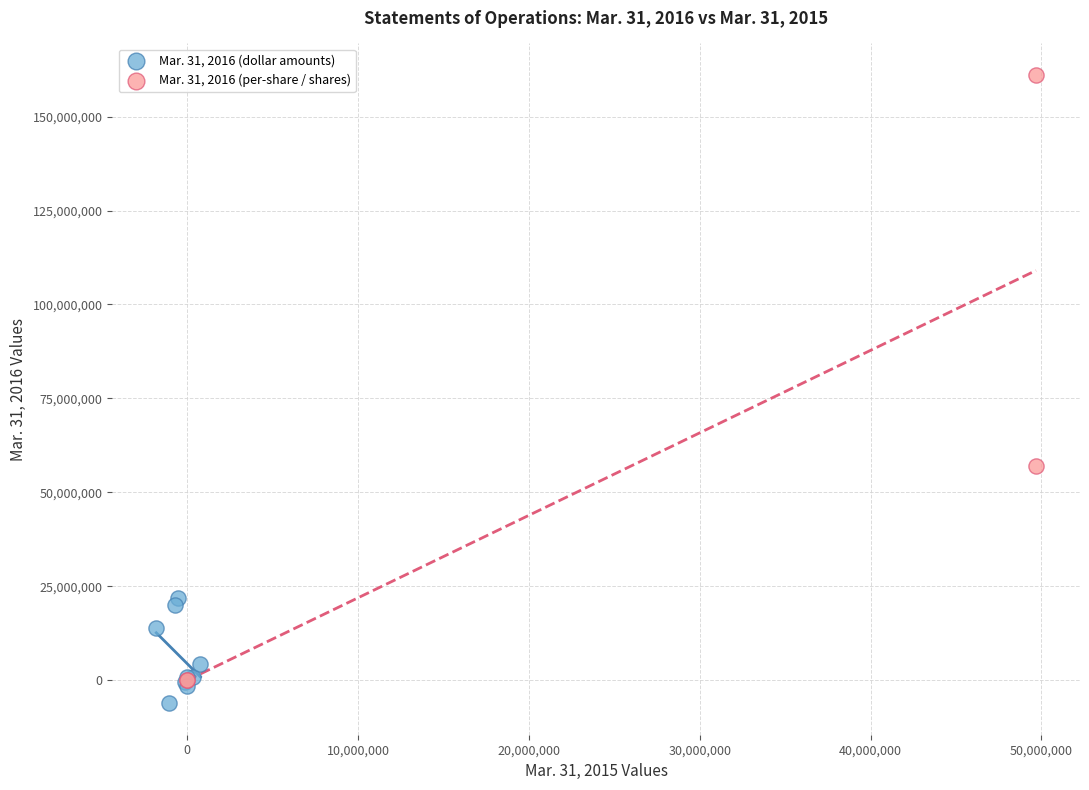

Which series contains the lowest Y value?

Mar. 31, 2016 (dollar amounts)